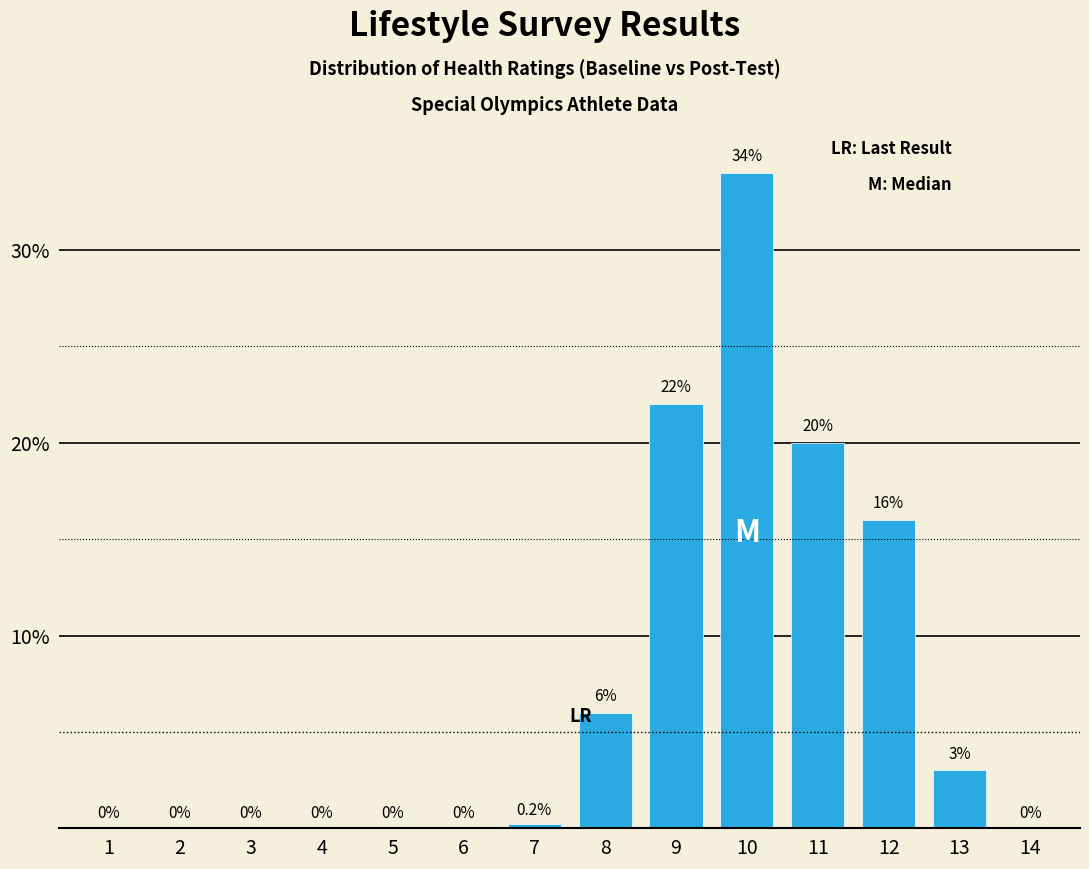

Reading left to right, list all the values displayed in this chart.

1=0.0	2=0.0	3=0.0	4=0.0	5=0.0	6=0.0	7=0.2	8=6.0	9=22.0	10=34.0	11=20.0	12=16.0	13=3.0	14=0.0